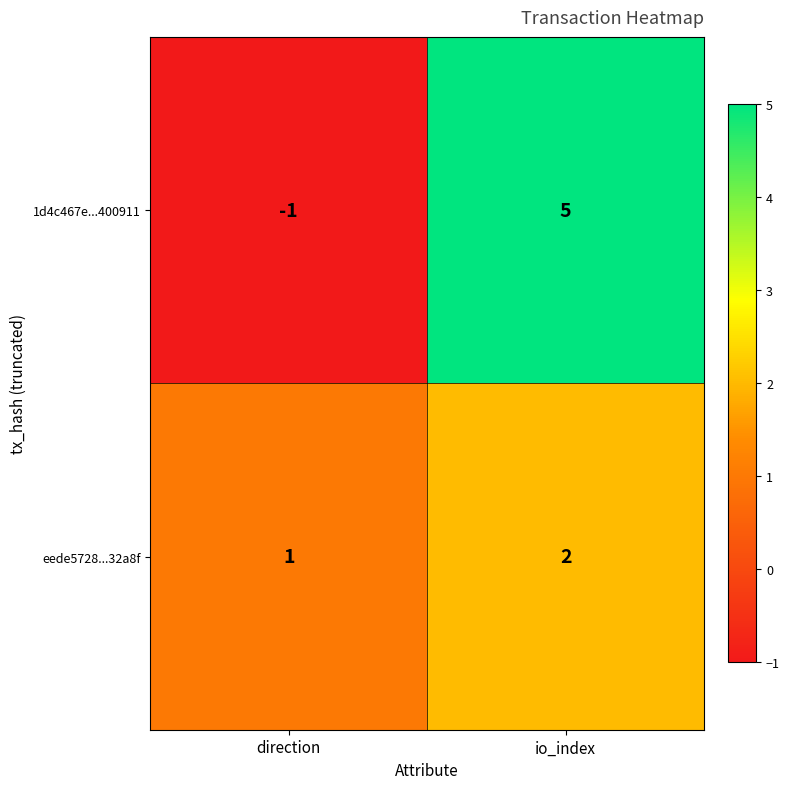

What is the total value across all series at io_index?

7